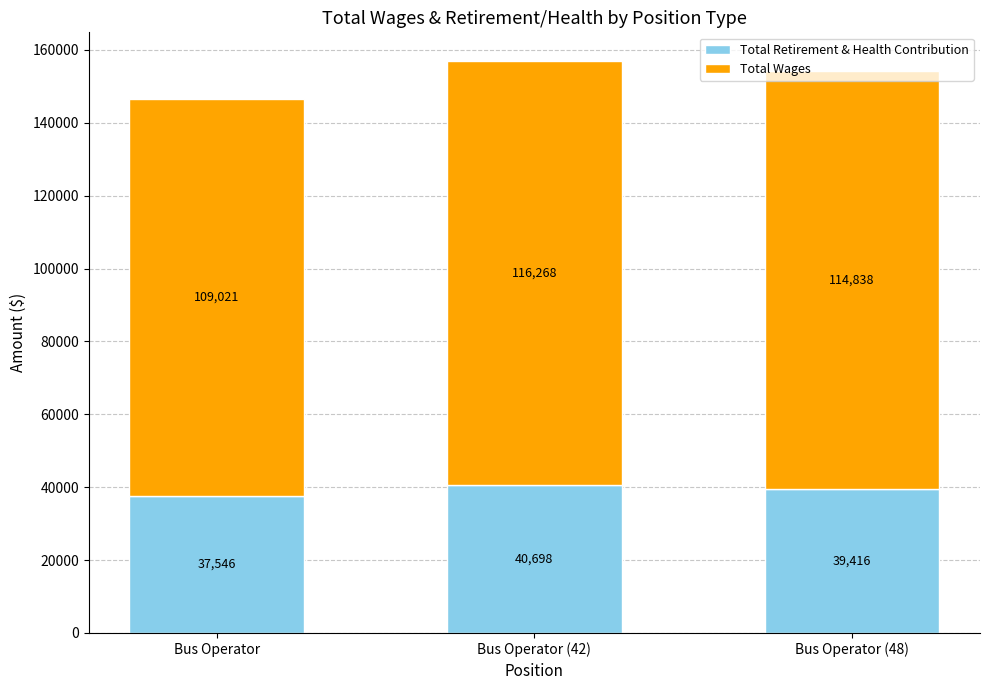

At which label is Total Retirement & Health Contribution closest to 39121?

Bus Operator (48)